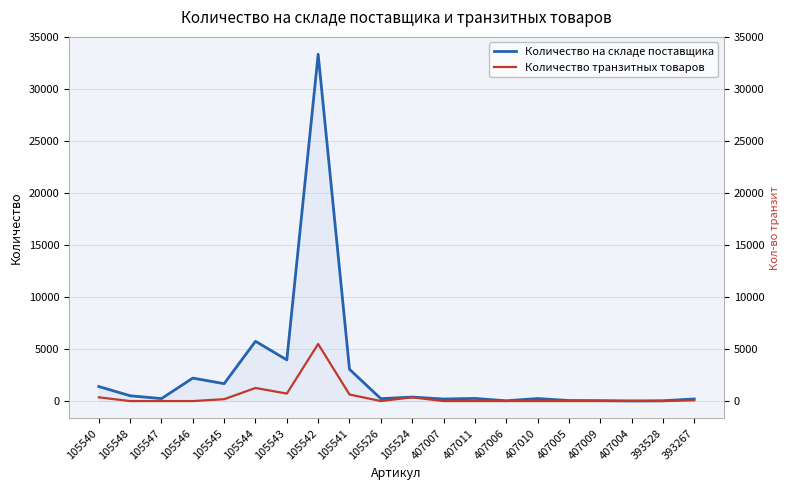

Which series has the widest spread of values?

Количество на складе поставщика